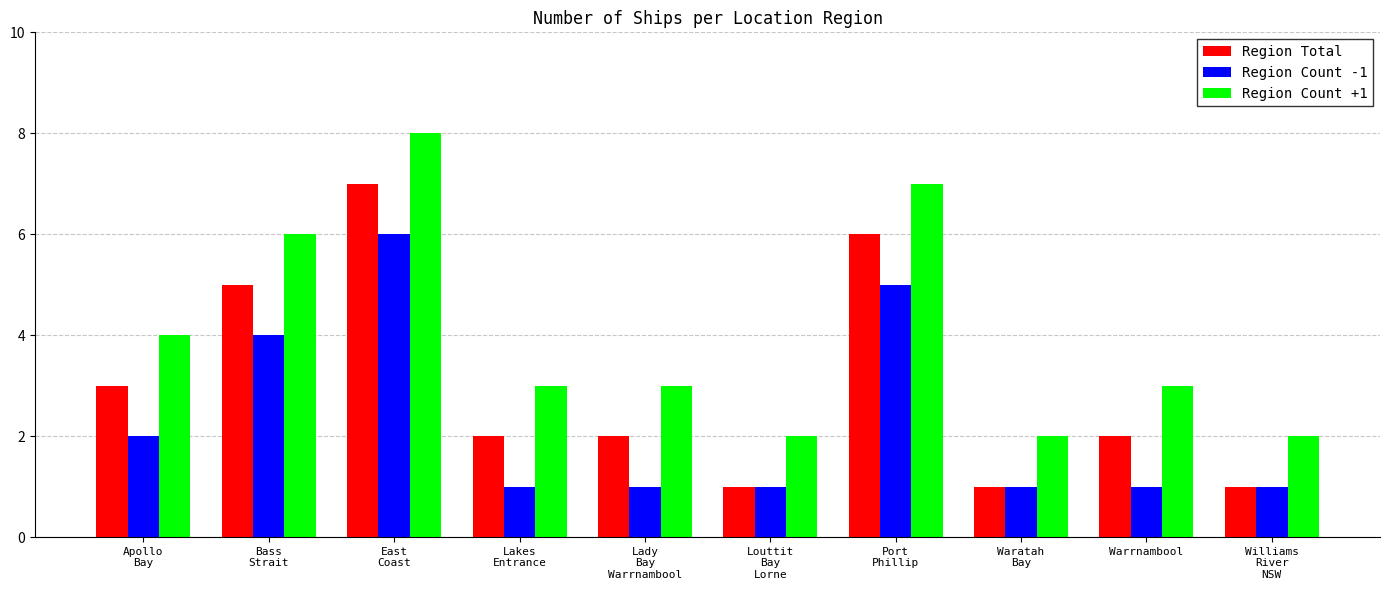

Count the number of data series in this chart.

3